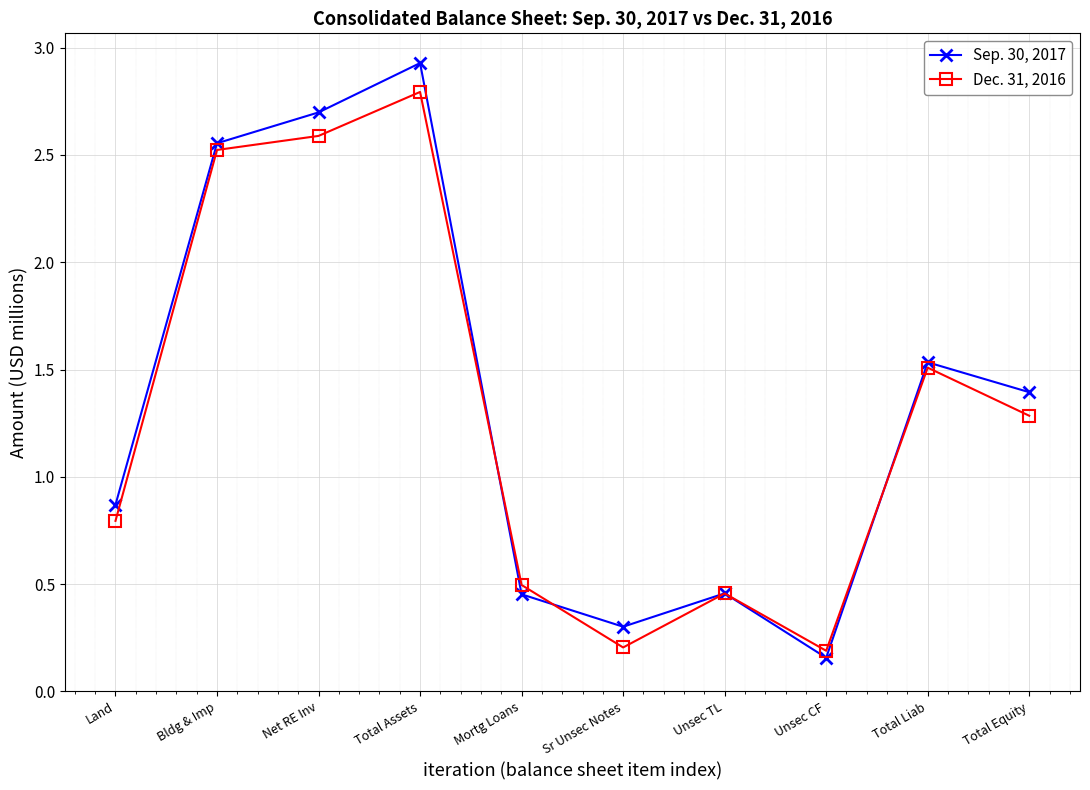

At which label is Sep. 30, 2017 closest to 1?

Land